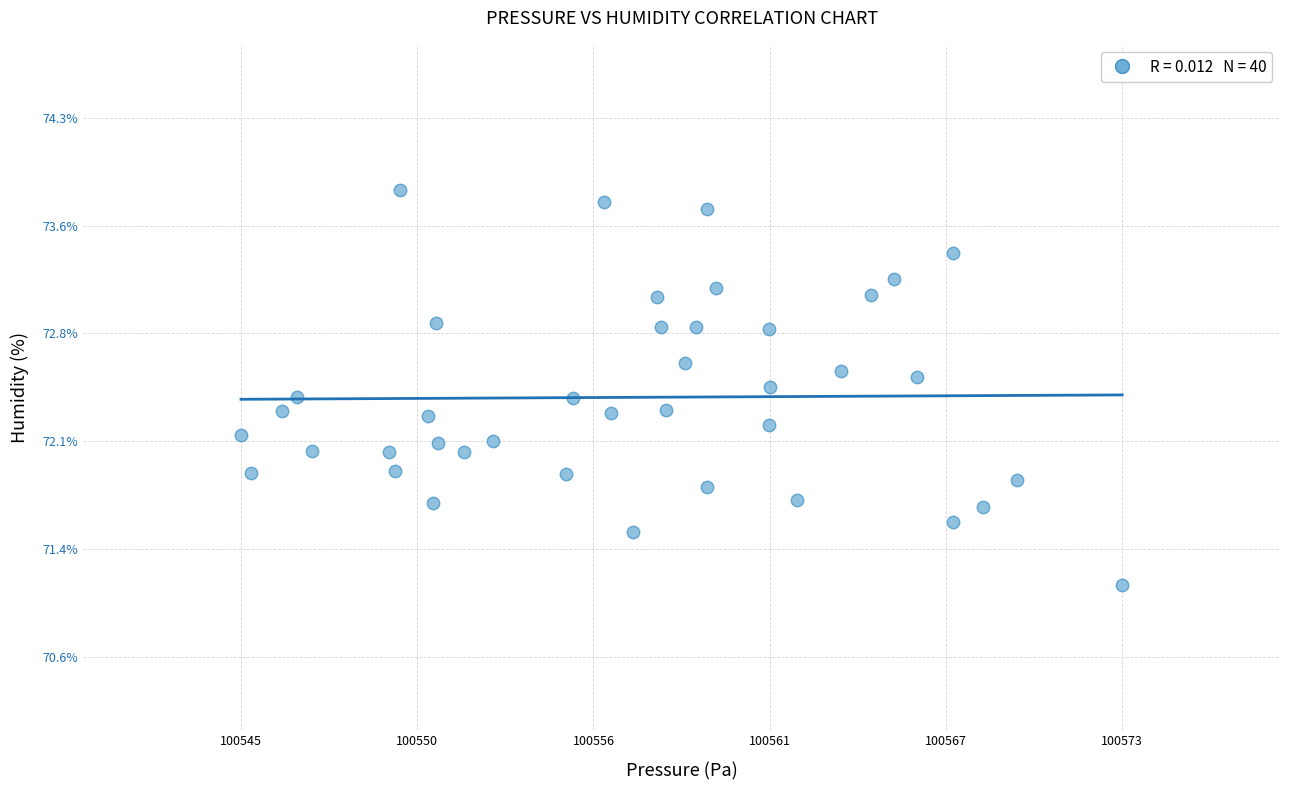

What is the range of Y values (max minus min)?

2.7